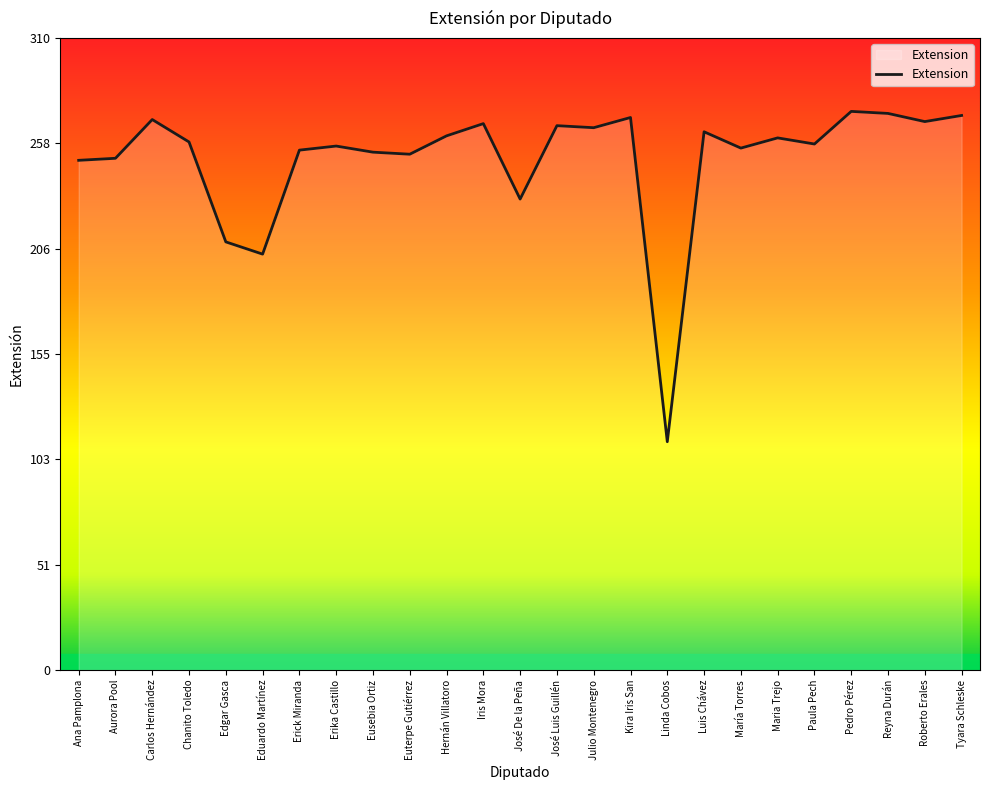

True or false: the data shows 251 at Aurora Pool.

True